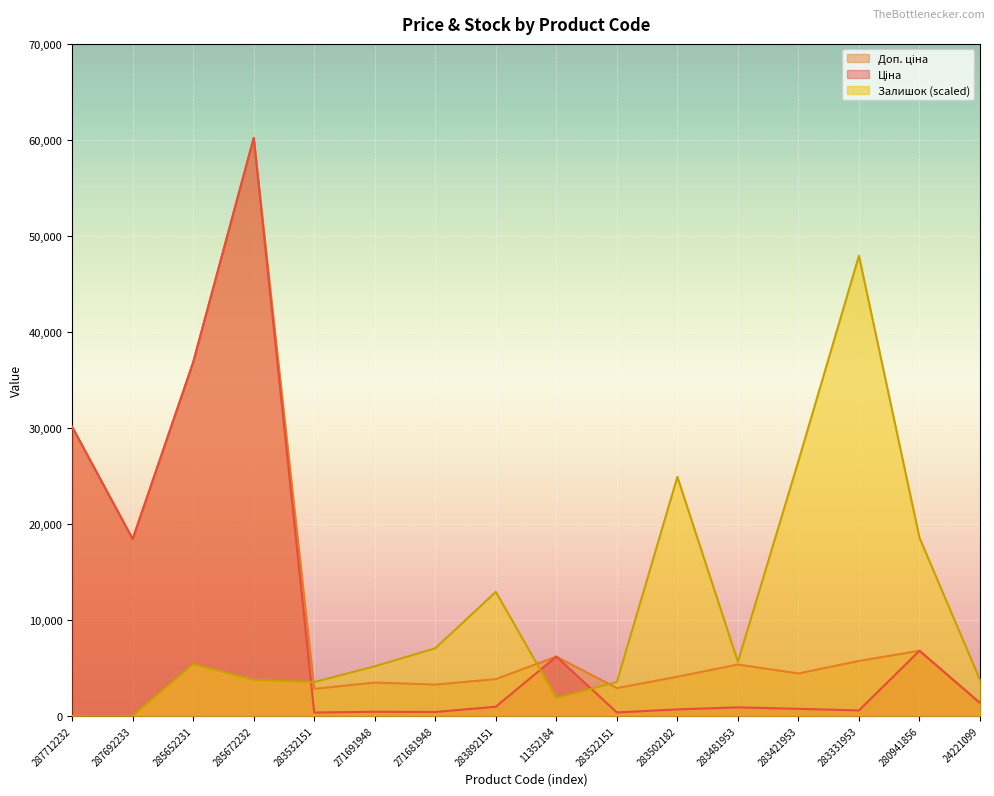

At which category does Доп. ціна reach its first local valley?

287692233